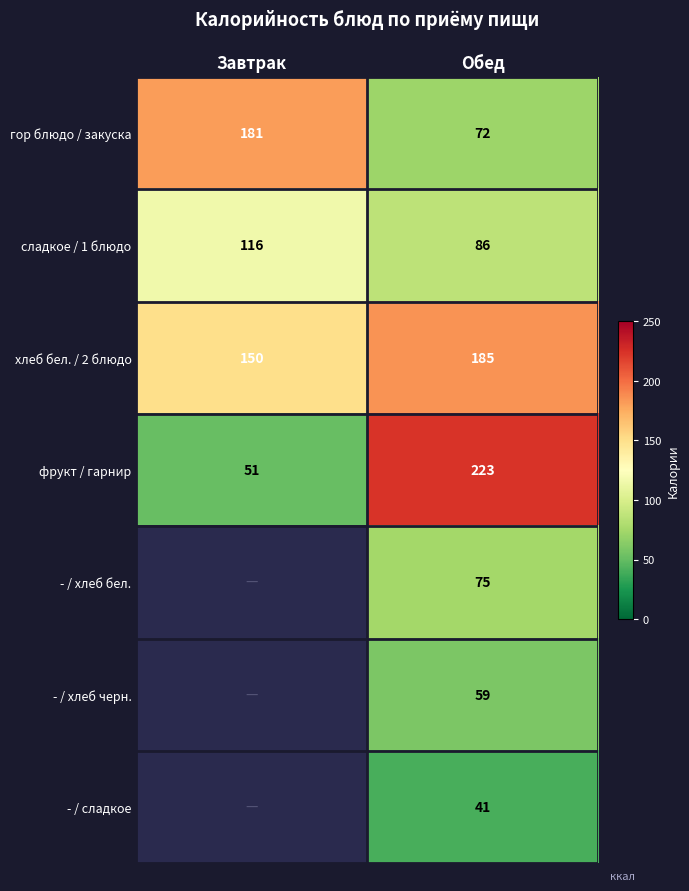

What is the sum of the сладкое / 1 блюдо values at Обед and Завтрак?

202